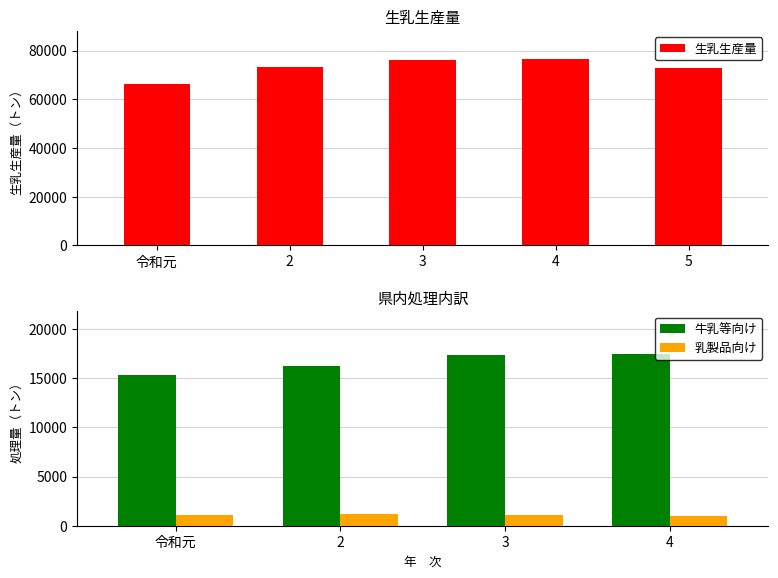

What is the value of the 牛乳等向け bar at the 4th from the left?

17432